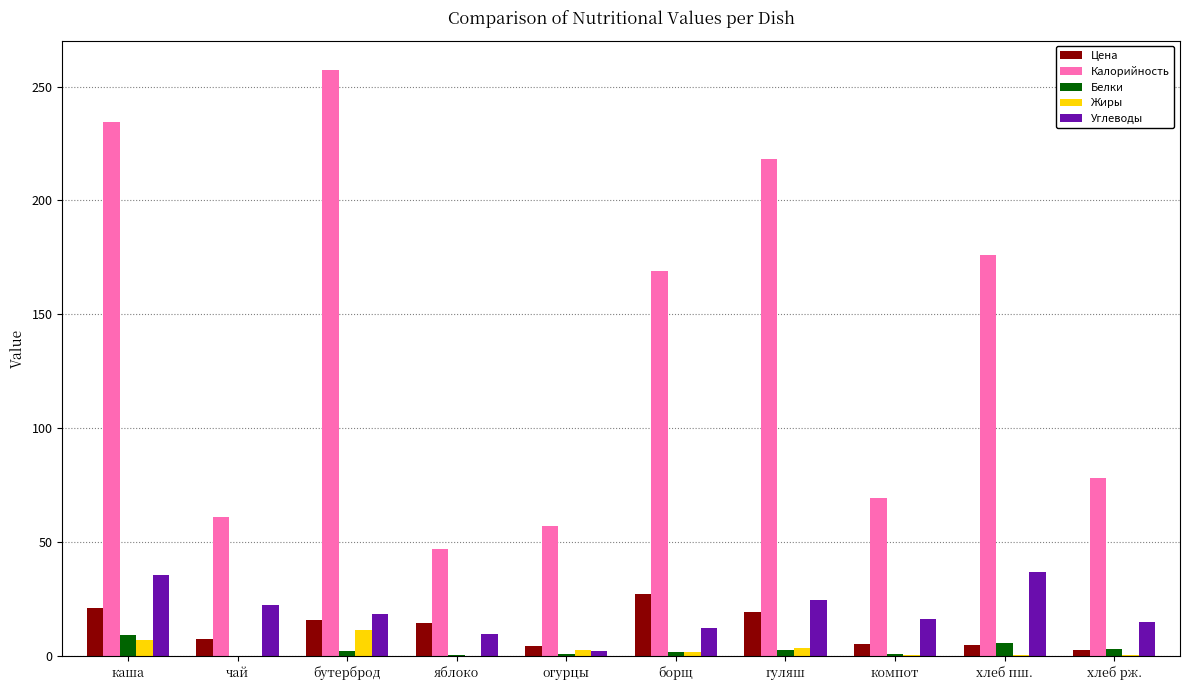

What is the sum of all Жиры values?

28.5